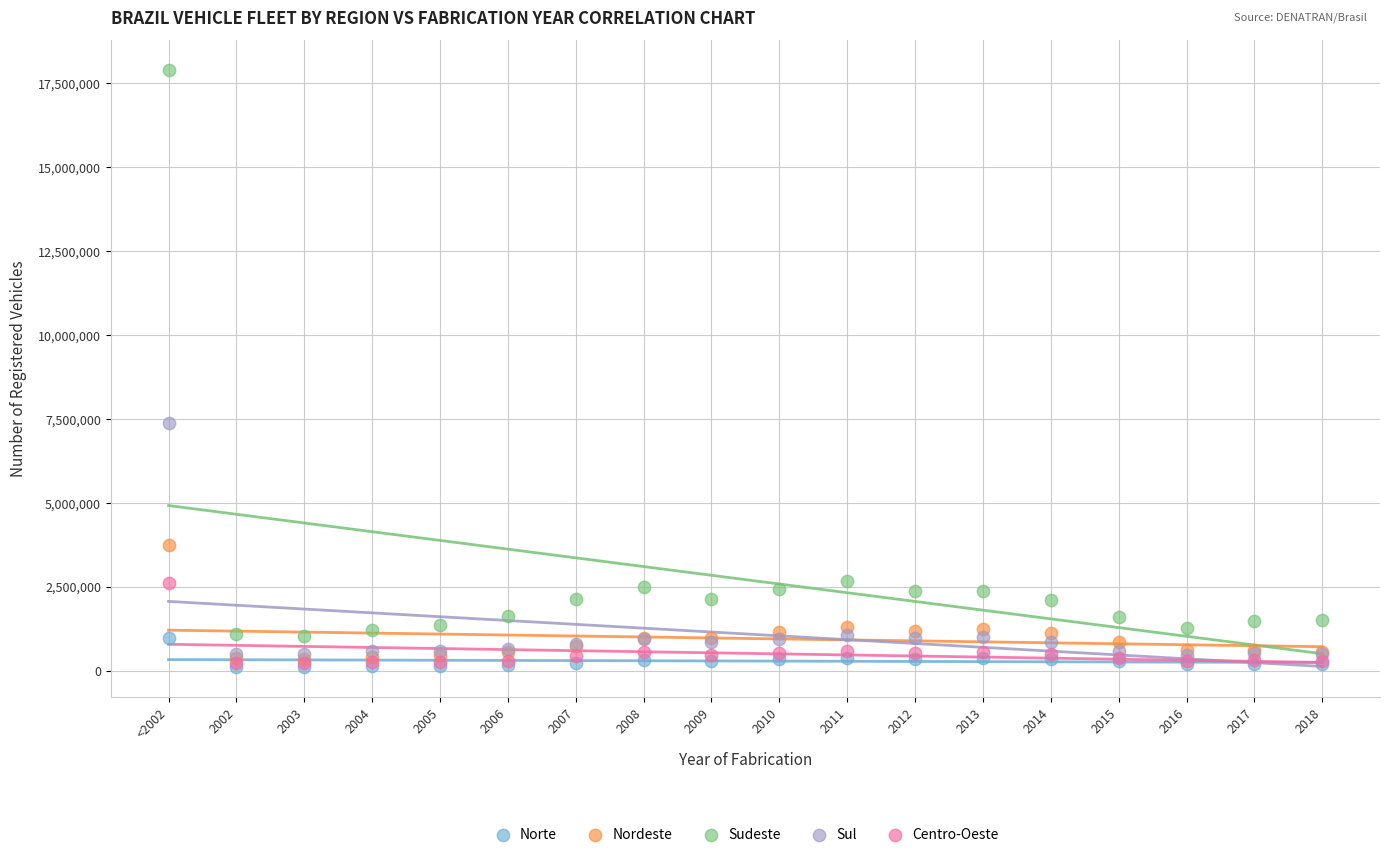

Across all series, what Y value is closest to 9003968?

7396154